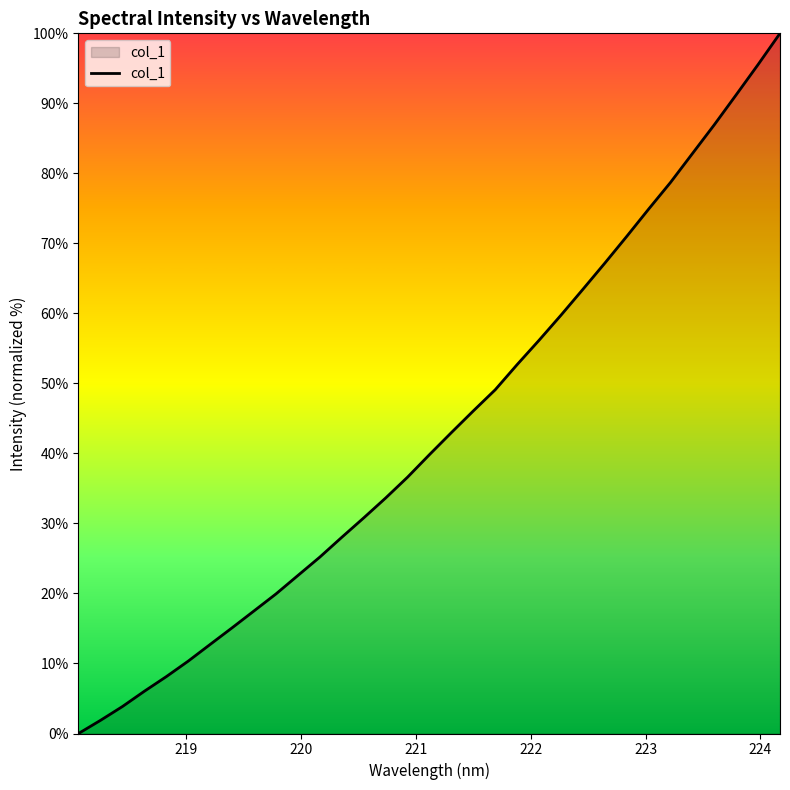

What is the greatest value displayed?

100.0